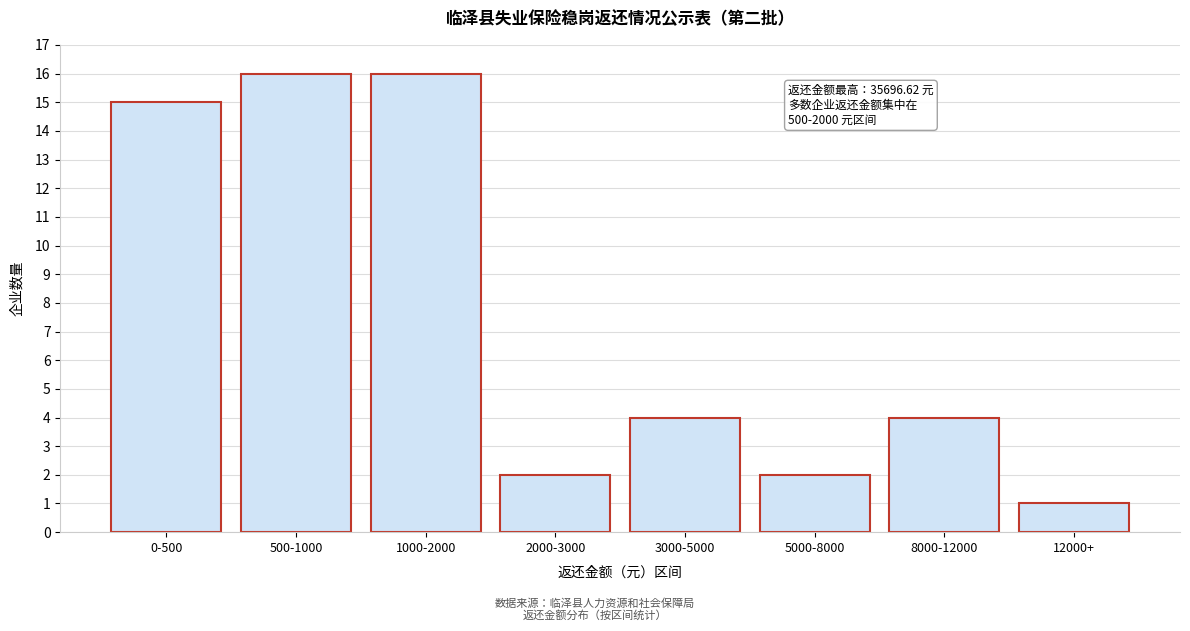

Reading left to right, transcribe all the data shown in this chart.

0-500=15	500-1000=16	1000-2000=16	2000-3000=2	3000-5000=4	5000-8000=2	8000-12000=4	12000+=1